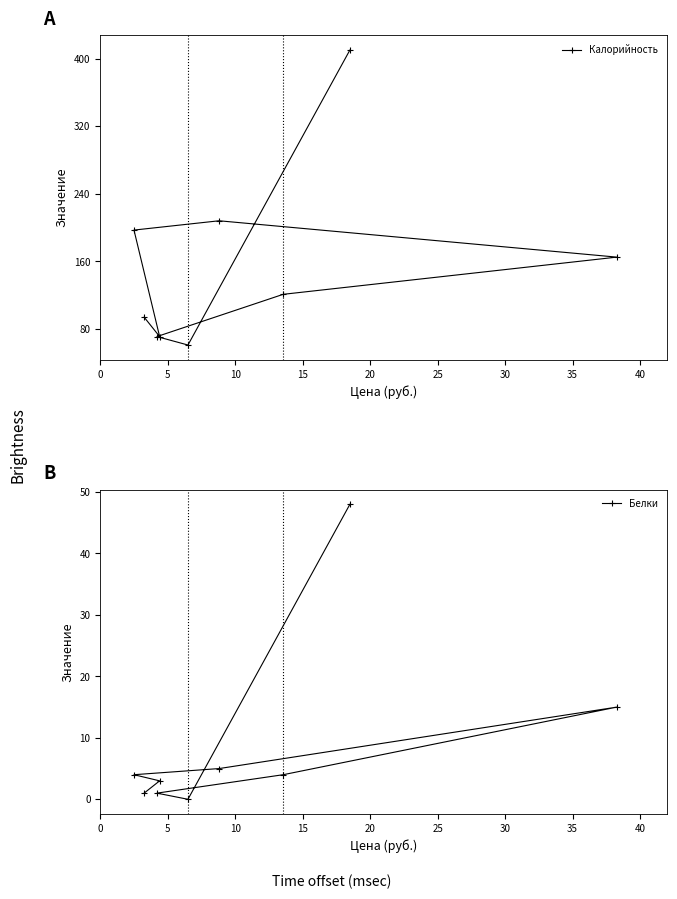

Does the chart have visible grid lines?

No